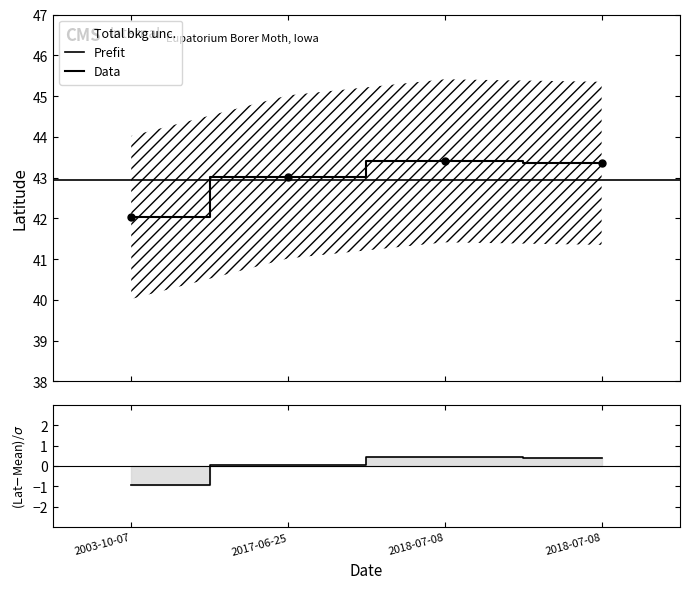

How many values are below 43?

1